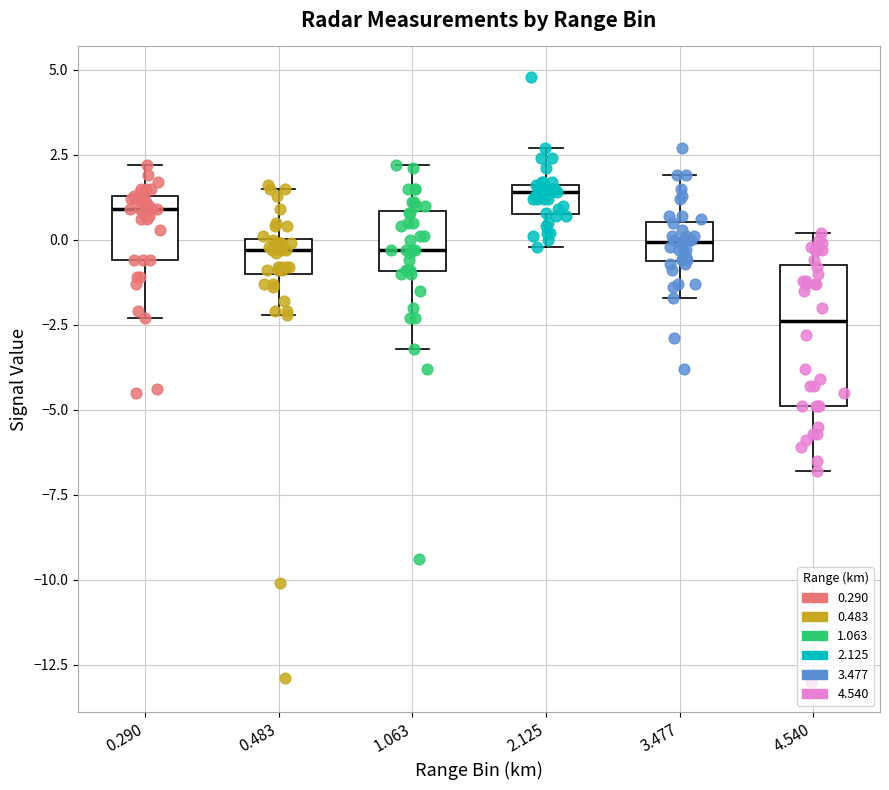

Reading left to right, read every box against the y-axis: the position of its median line, the range the box covers, and the ends of its whiskers. The values are not printed on the chart, so give them approximately, as read against the axis.

0.290: median 1.0, box -0.5 to 1.5, whiskers -2.5 to 2.0
0.483: median -0.5, box -1.0 to 0.0, whiskers -2.0 to 1.5
1.063: median -0.5, box -1.0 to 1.0, whiskers -3.0 to 2.0
2.125: median 1.5 (just below the box's upper edge), box 1.0 to 1.5, whiskers 0.0 to 2.5
3.477: median 0.0, box -0.5 to 0.5, whiskers -1.5 to 2.0
4.540: median -2.5, box -5.0 to -0.5, whiskers -7.0 to 0.0